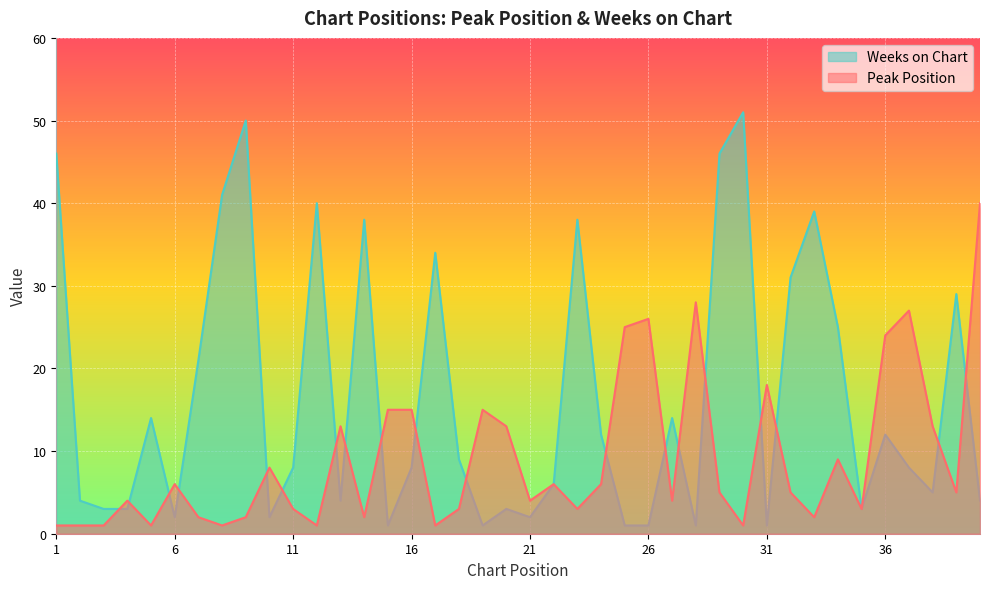

What value does the Peak Position series have at 2?

1